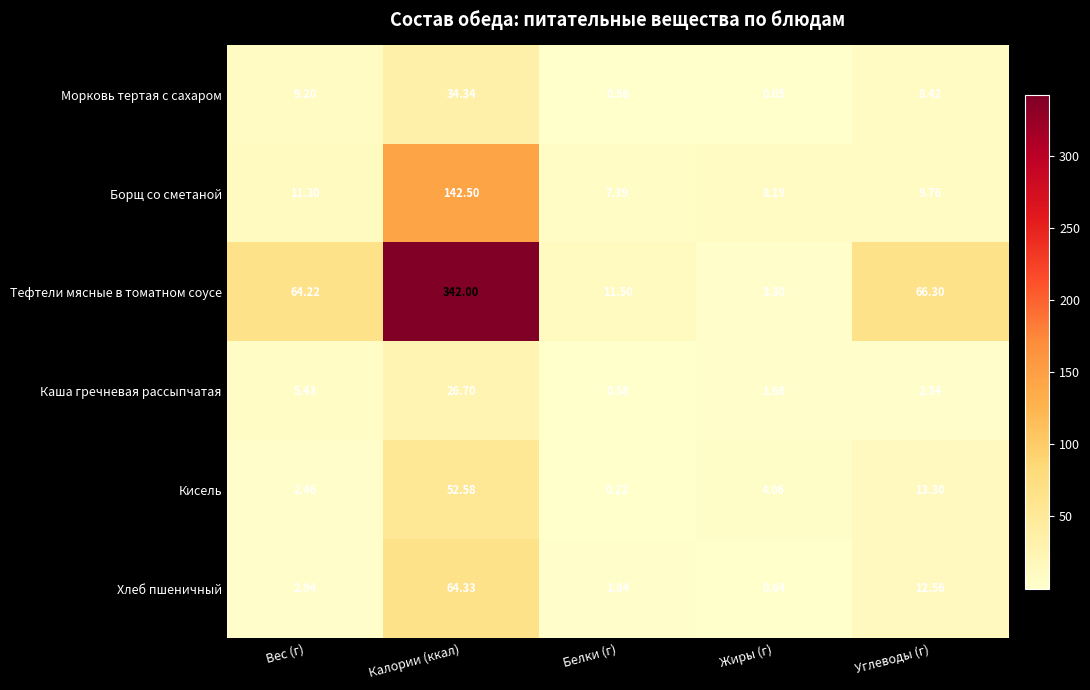

How many values in the Борщ со сметаной series exceed 9?

3